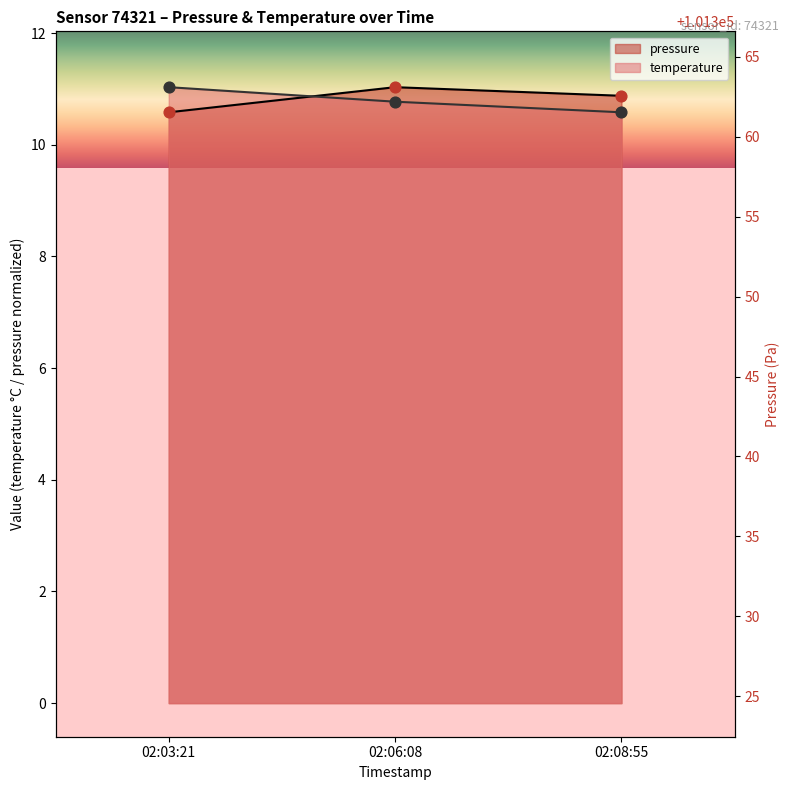

Which series has the largest Y range (max minus min)?

pressure